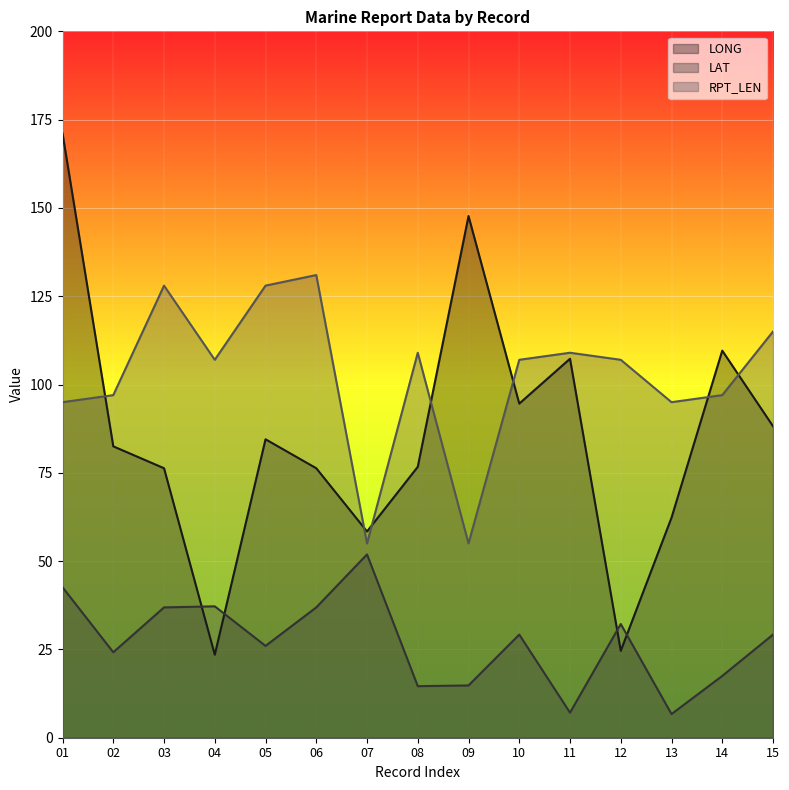

True or false: RPT_LEN and LAT cross at least once.

False